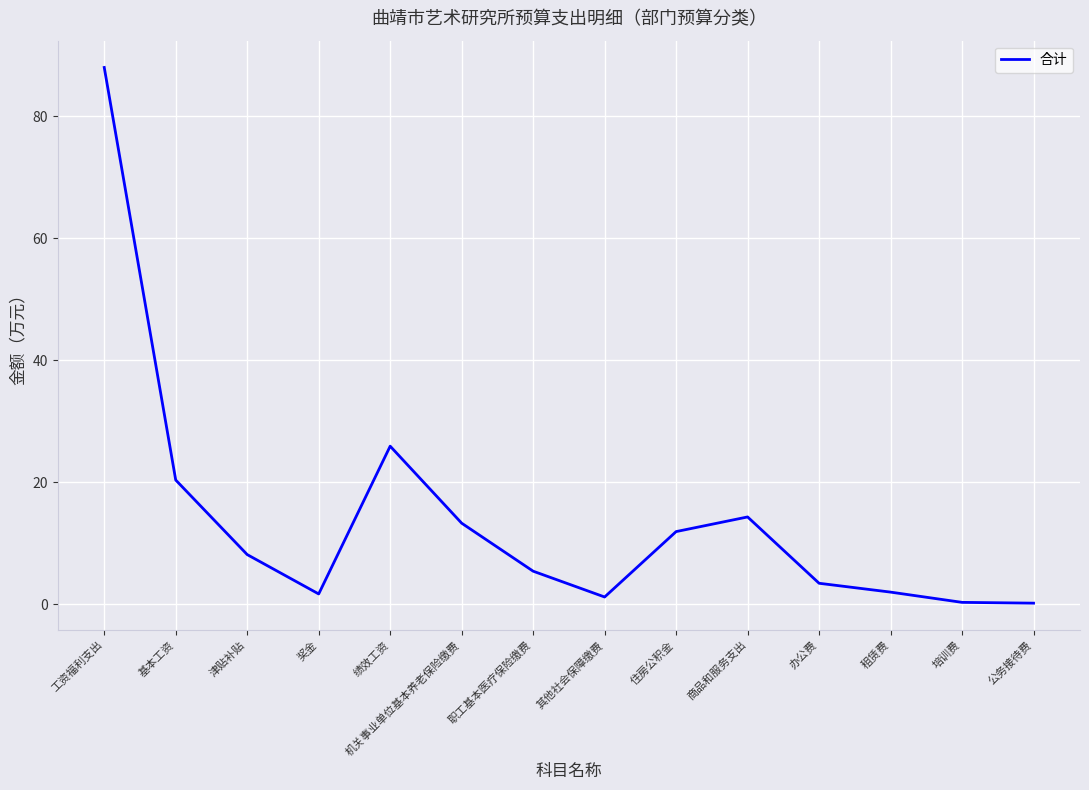

The chart shows a value of 5.4 at 职工基本医疗保险缴费. True or false?

True